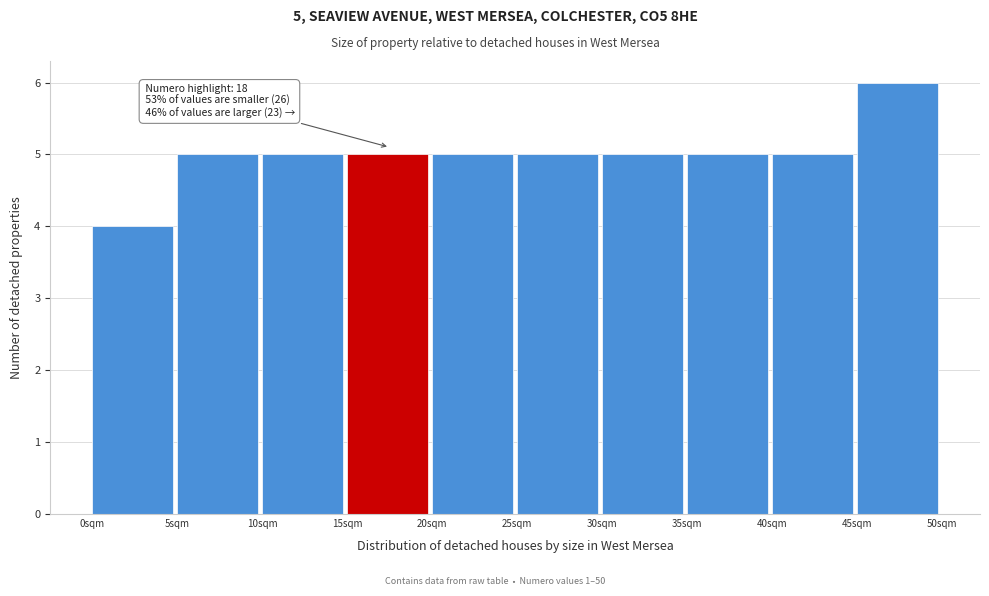

Which range on the x-axis has the tallest bar?

45 to 50